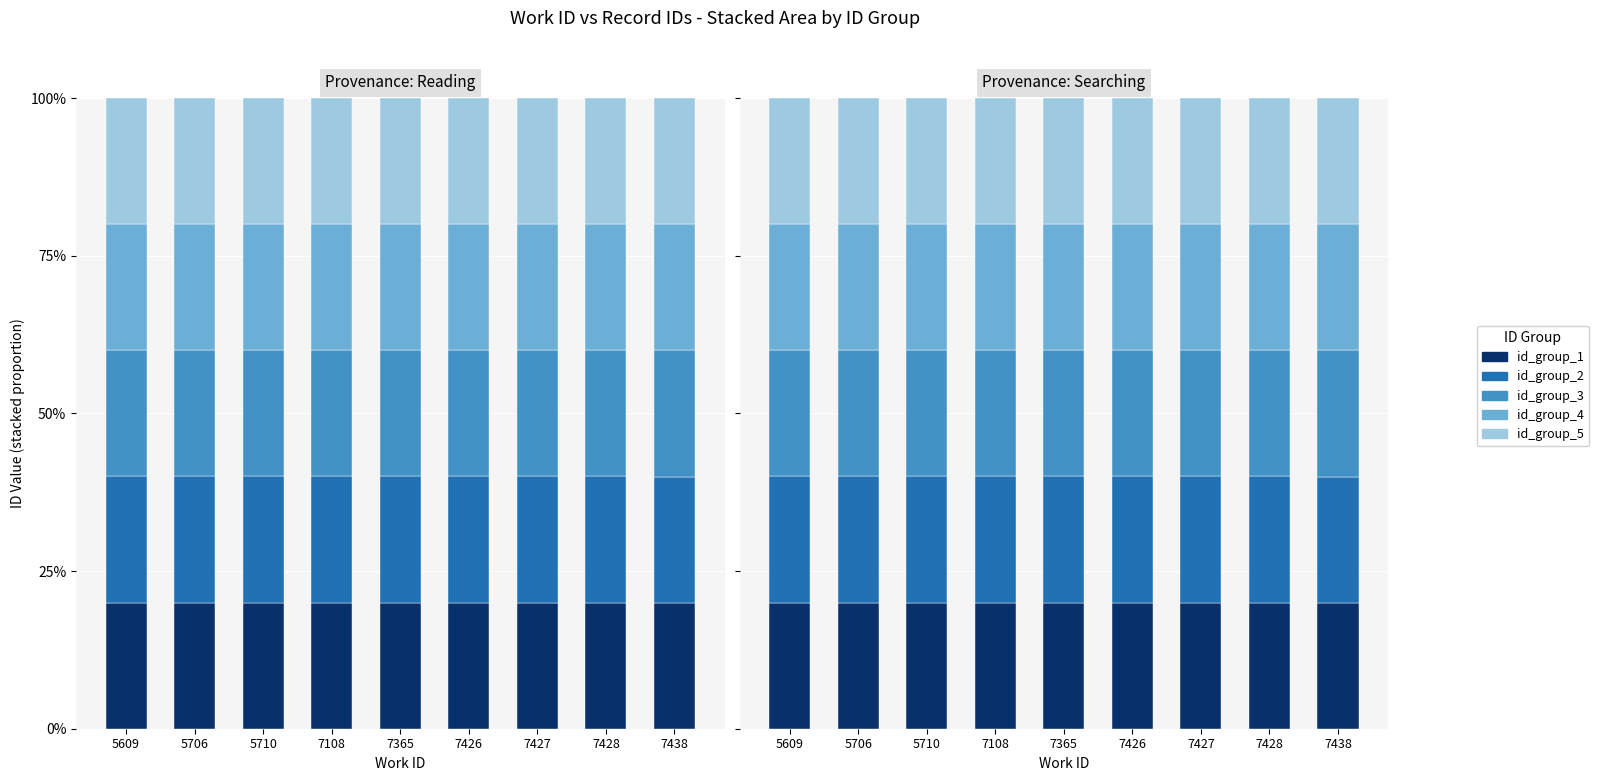

At which category is the sum across all series the highest?

7427